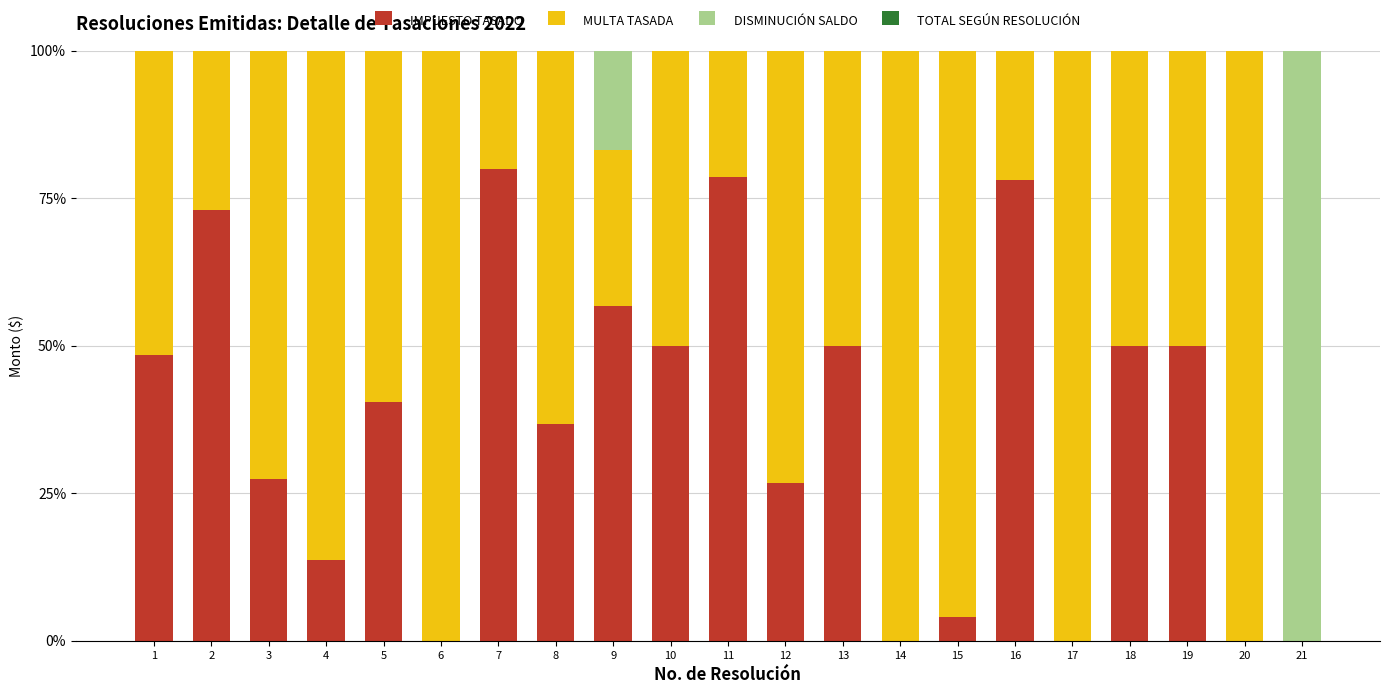

True or false: IMPUESTO TASADO has a value of 78.5 at 11.

True